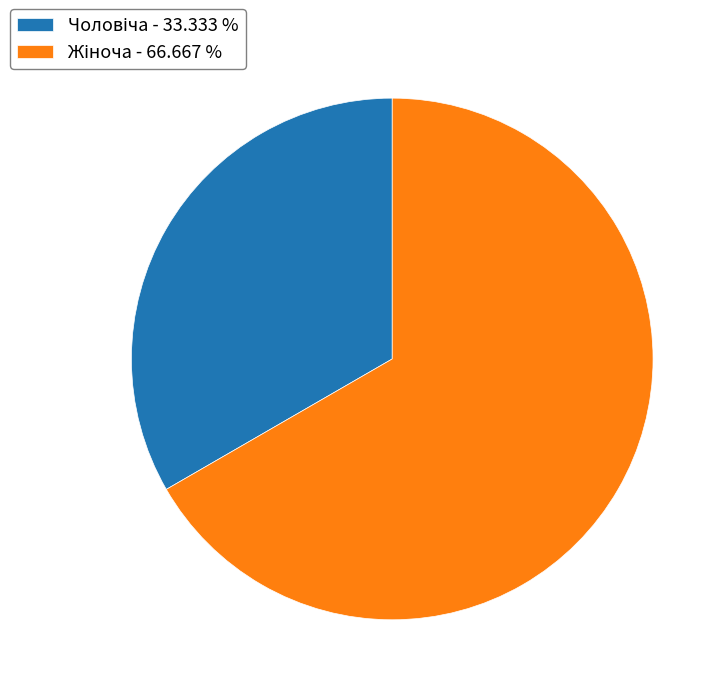

How many slices are in this pie chart?

2